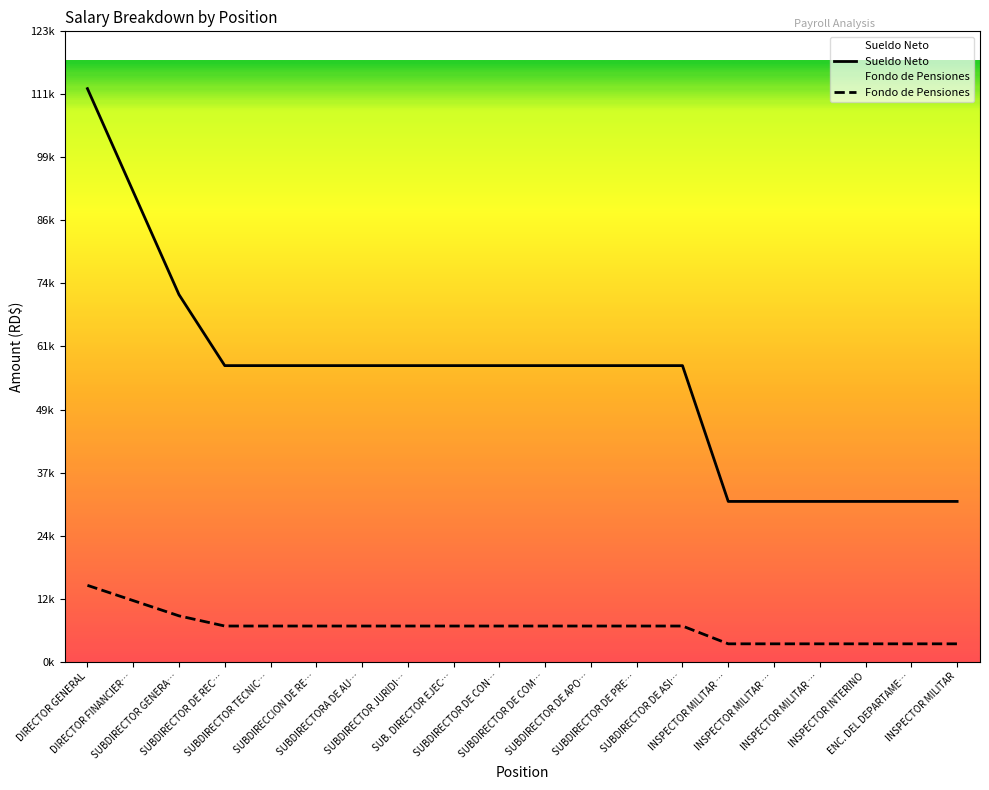

What is the value of the Fondo de Pensiones point at the 11th from the left?

7000.0